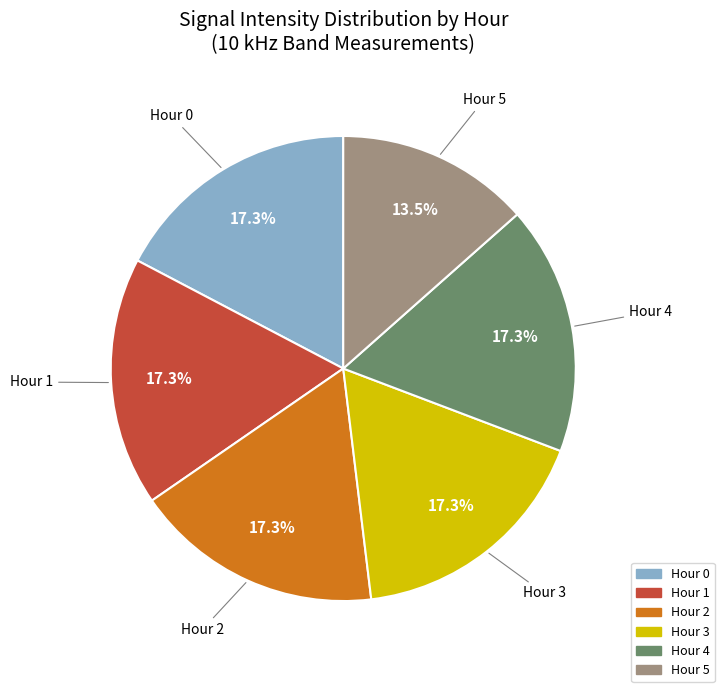

Is there a majority slice in this chart?

No